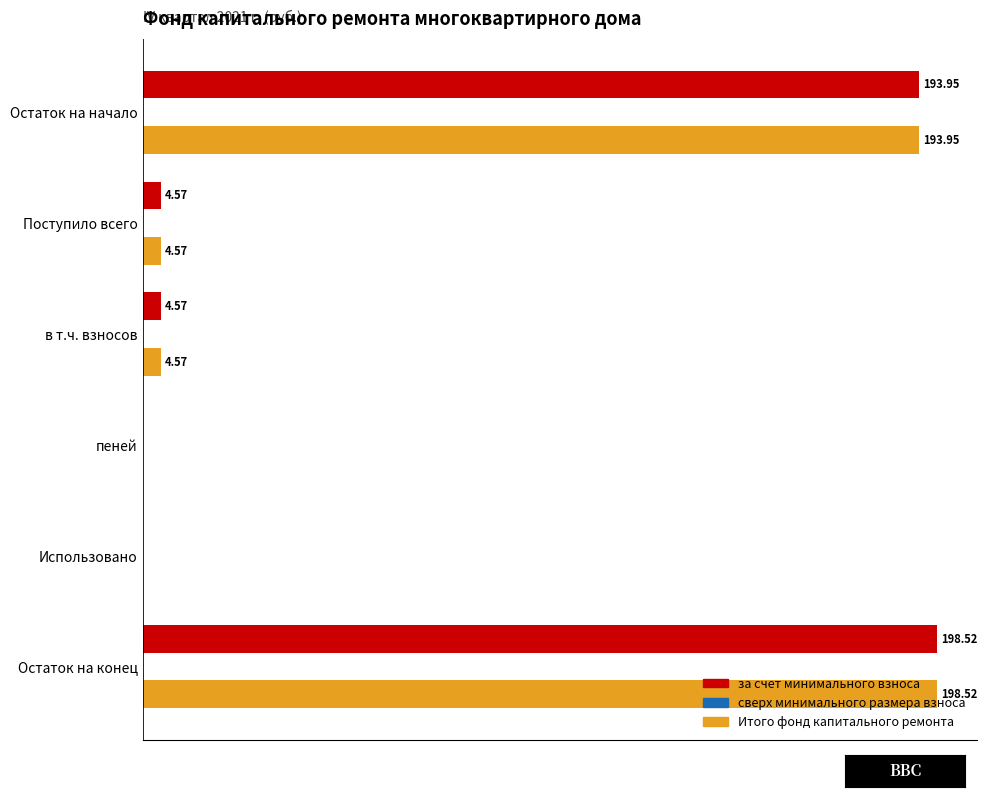

Which category has the highest value in the Итого фонд капитального ремонта series?

Остаток на конец